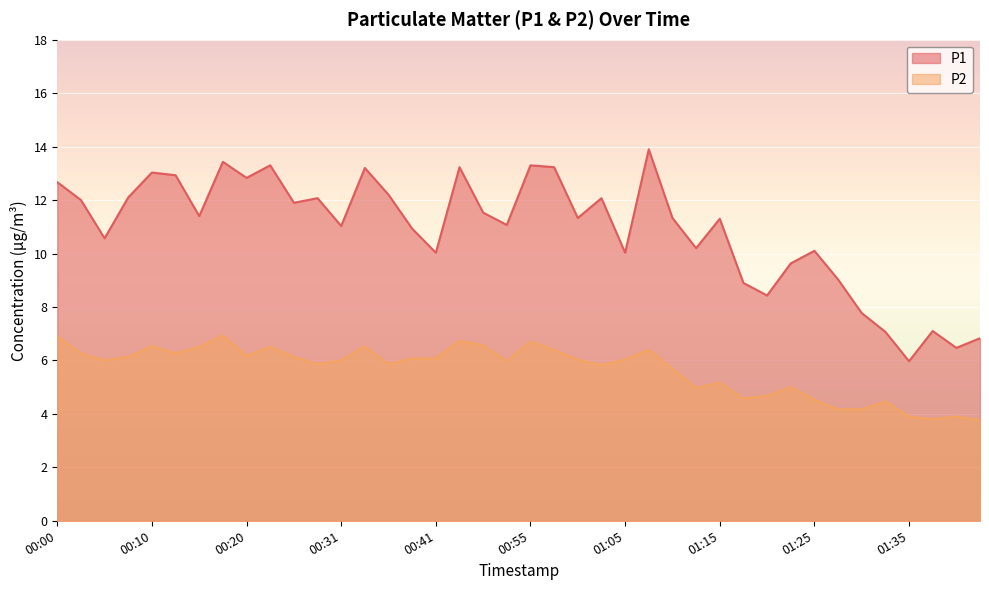

The value of P1 at 00:28 is 12.1. True or false?

True